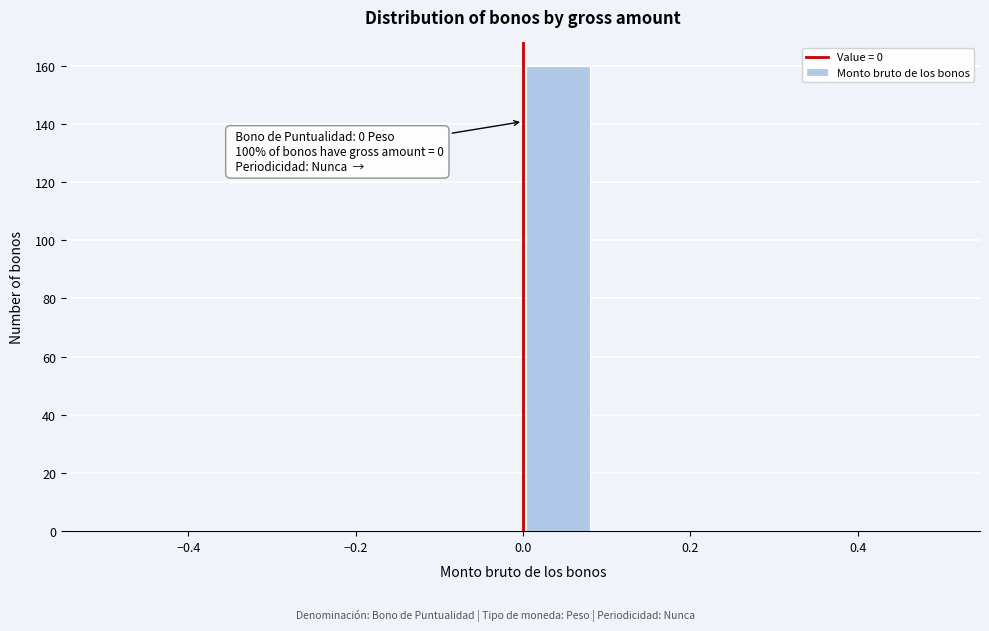

Which range on the x-axis has the tallest bar?

0.00 to 0.08